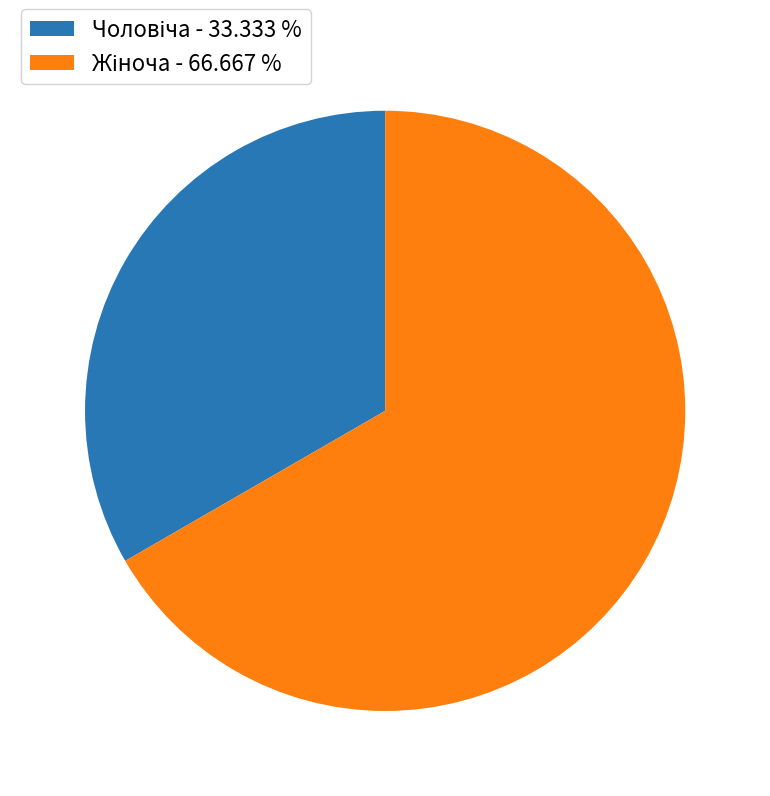

Does any single category account for the majority?

Yes